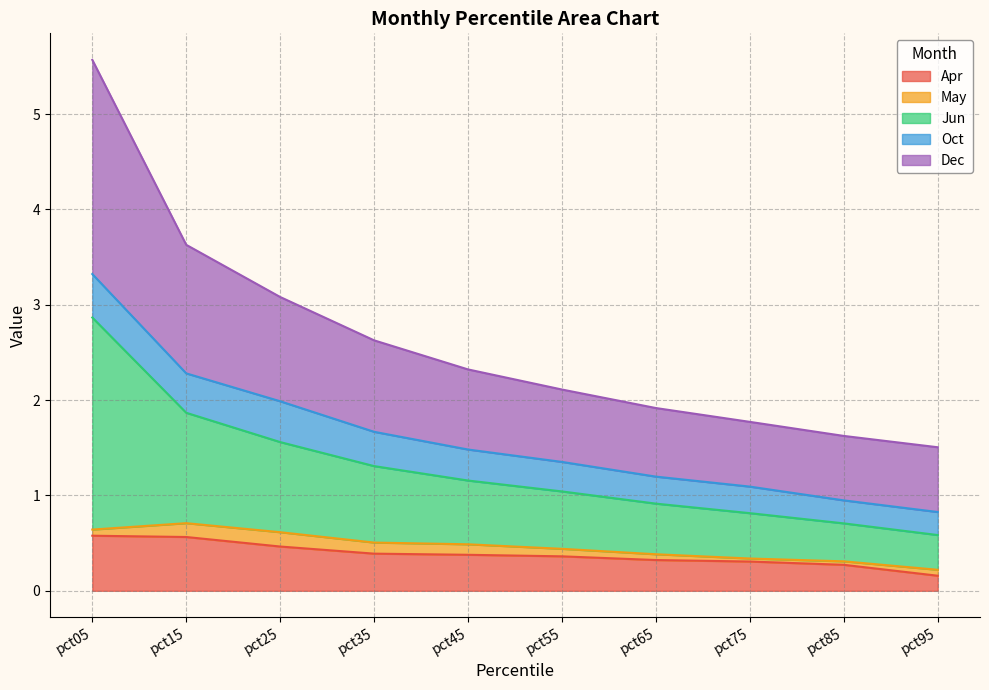

What is the total value across all series at pct35?

2.6